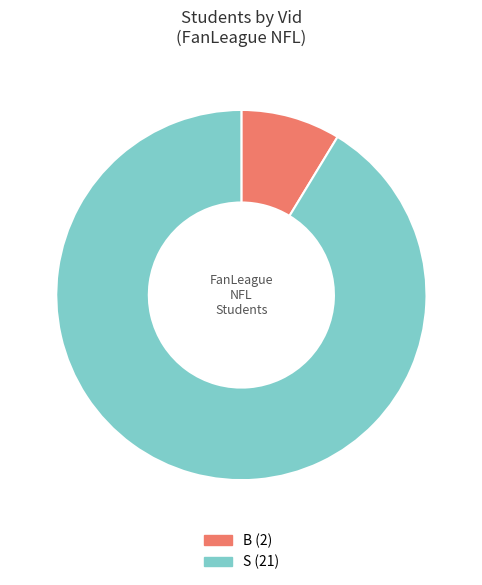

True or false: S accounts for 81% of the total.

False